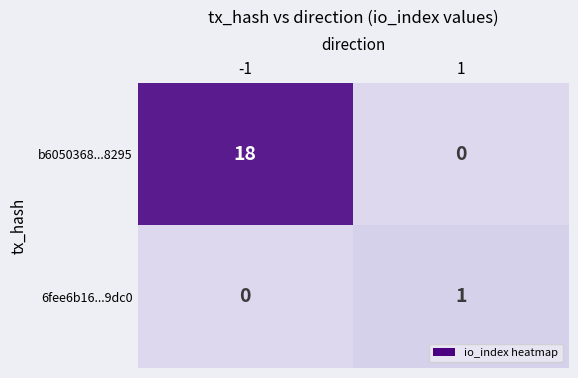

What is the approximate value of b6050368...8295 at -1, to the nearest 5?

20